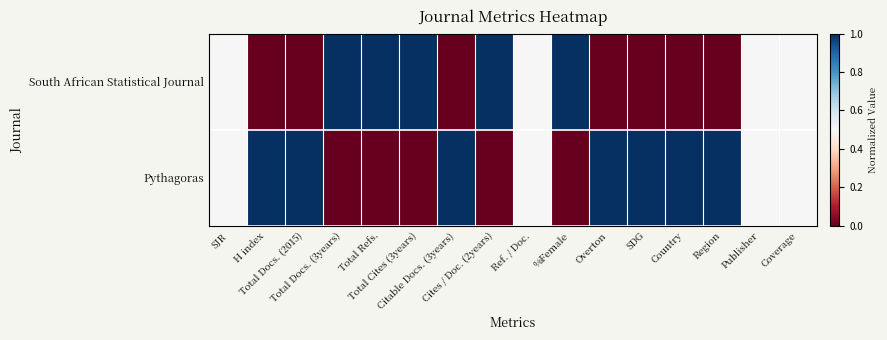

Between Citable Docs. (3years) and Overton, which is larger?

Citable Docs. (3years)